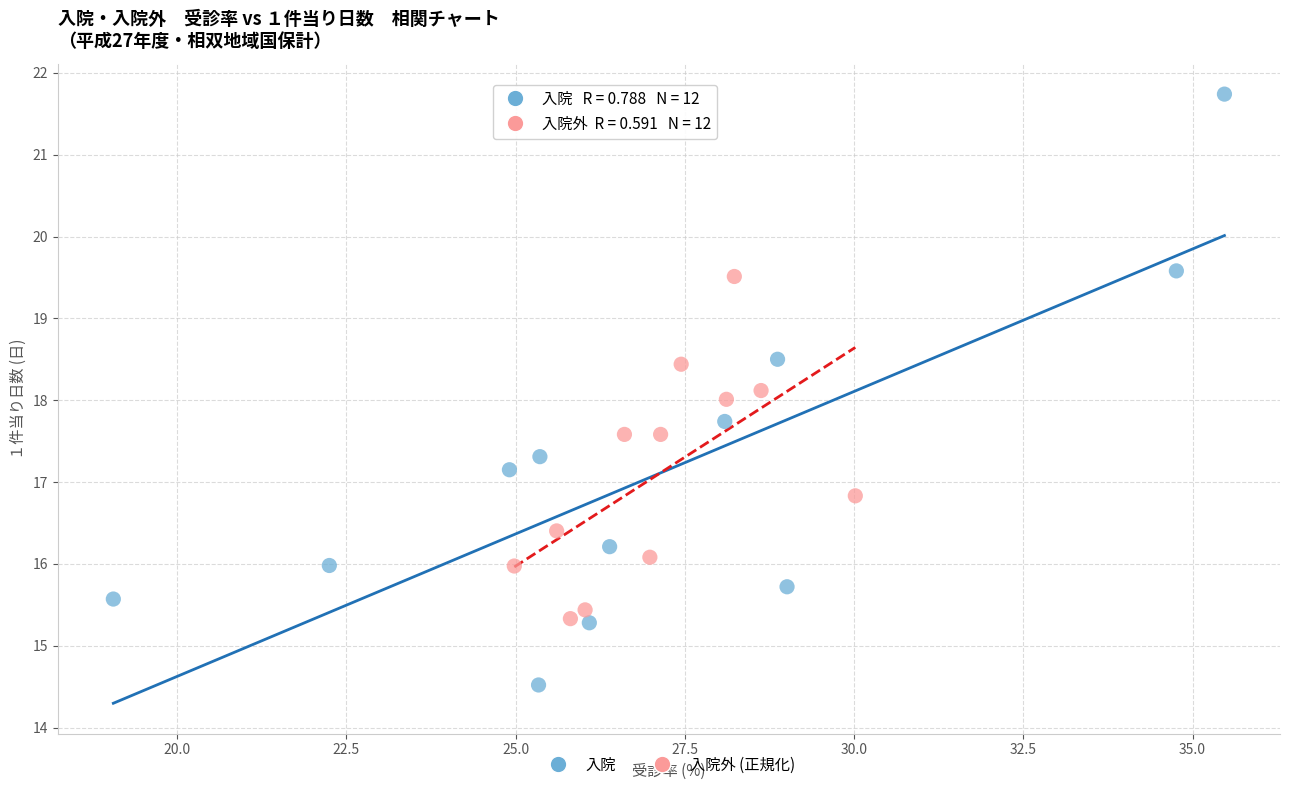

Which series contains the lowest Y value?

入院